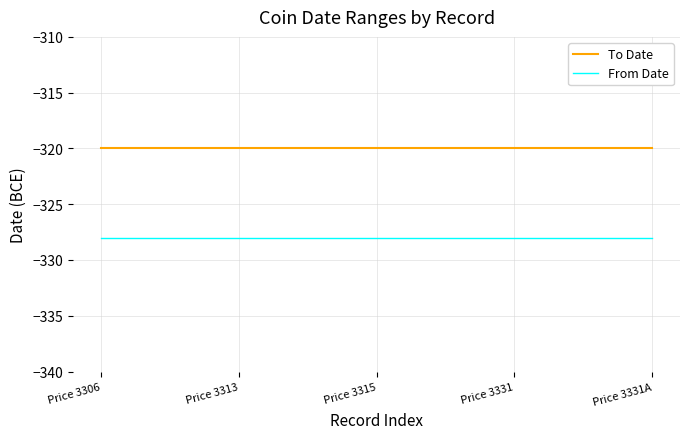

List the series in order of their overall mean, lowest first.

From Date, To Date